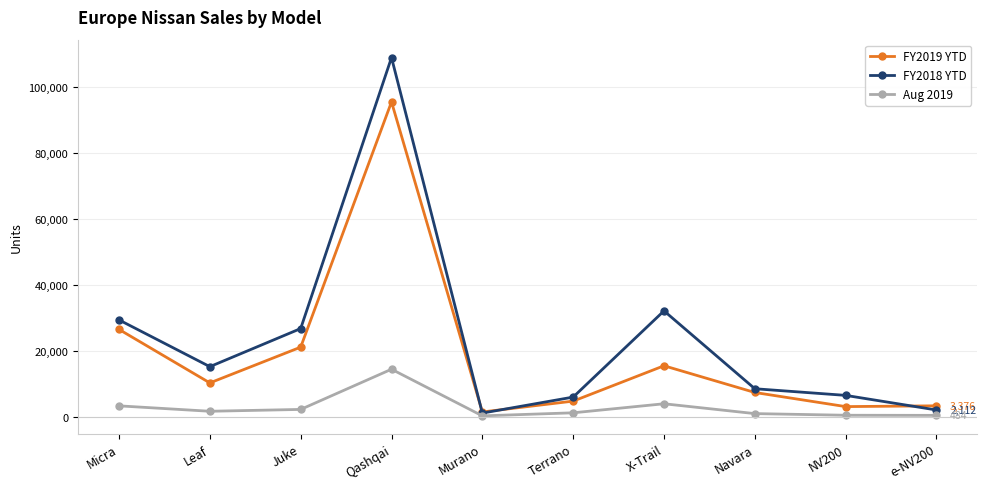

Which category has the highest value in the FY2019 YTD series?

Qashqai